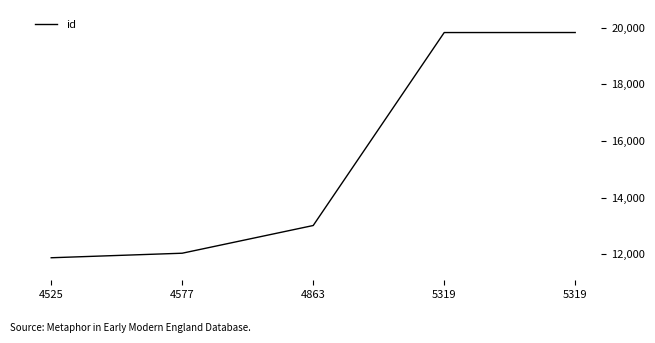

True or false: there are more than 2 points higher than both neighbors.

False